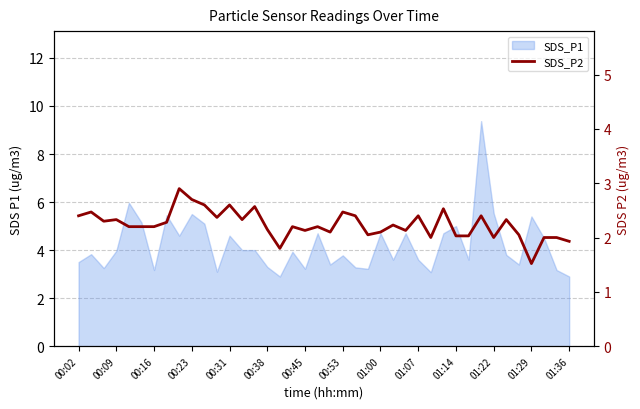

What is the minimum value shown in the chart?

1.5